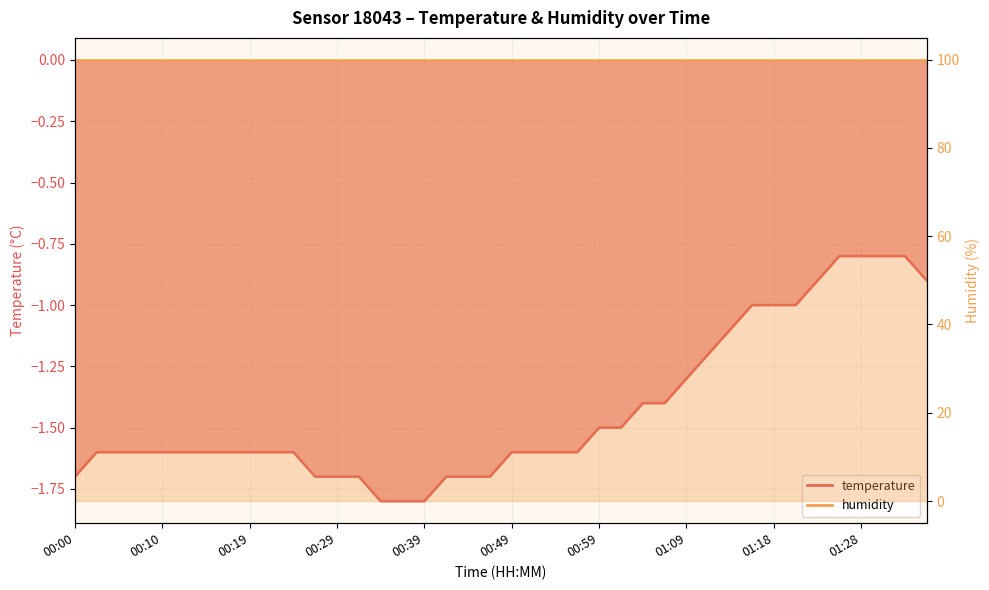

Where does the data first go above -1?

01:23